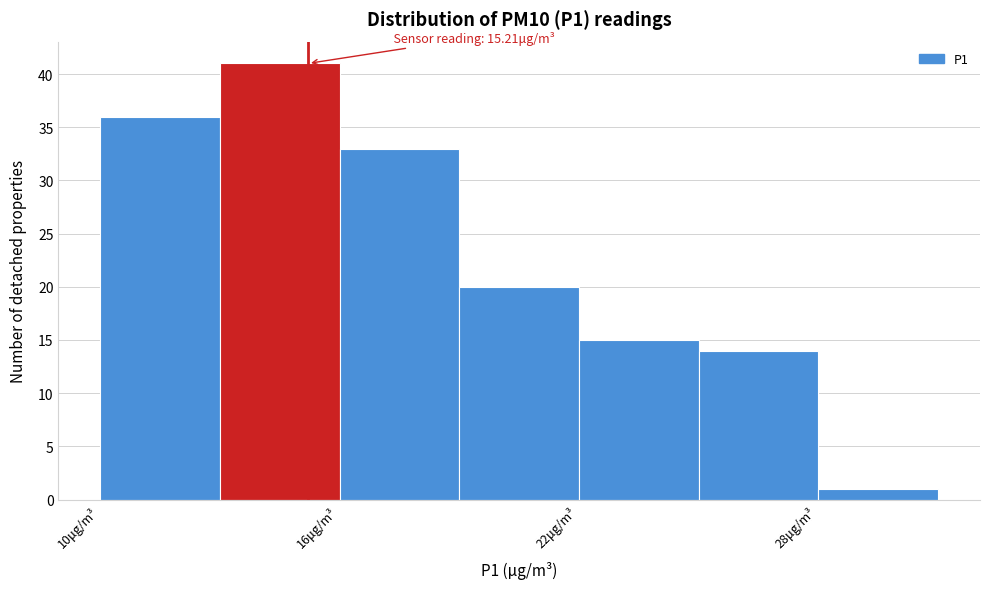

Read against the x-axis, roughly where is the centre of the tallest bar?

15